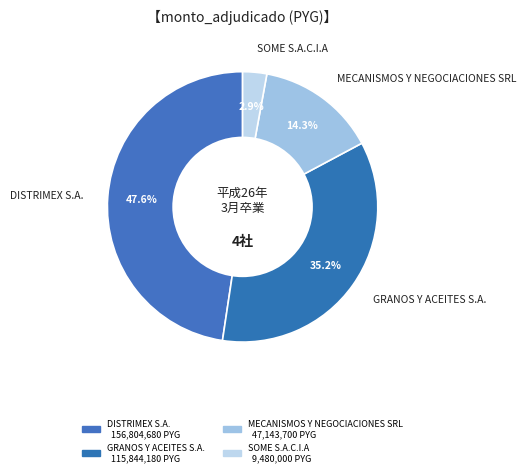

What is the ratio of the value at GRANOS Y ACEITES S.A. to the value at MECANISMOS Y NEGOCIACIONES SRL?

2.5